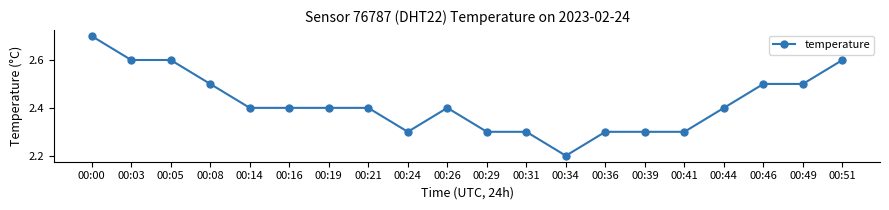

Is it true that the value at 00:31 is 2.3?

True